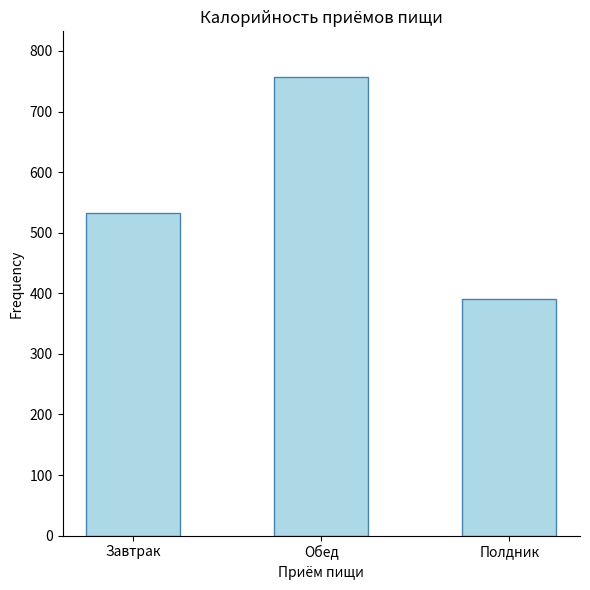

What is the change in value from Завтрак to Полдник?

-142.0